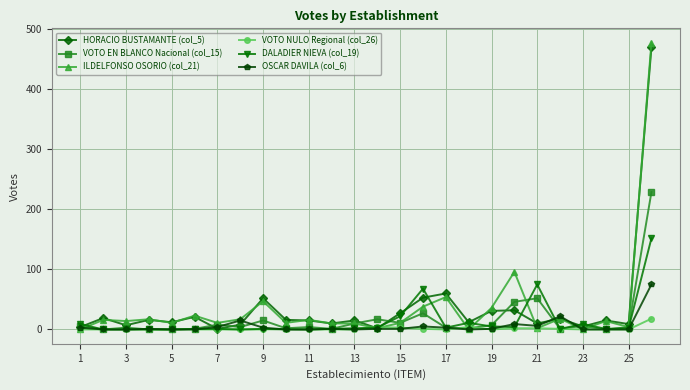

What is the difference between the second highest and second lowest values in the VOTO NULO Regional (col_26) series?

4